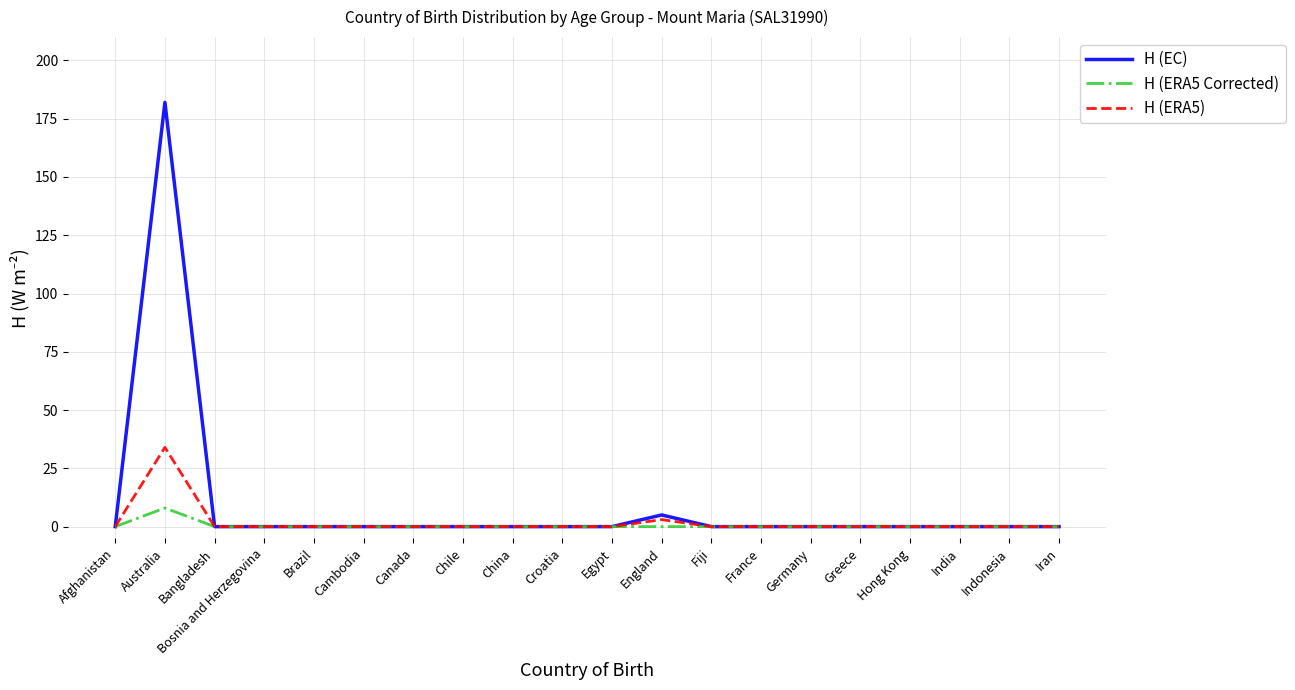

Does the chart display data point markers on the line(s)?

No